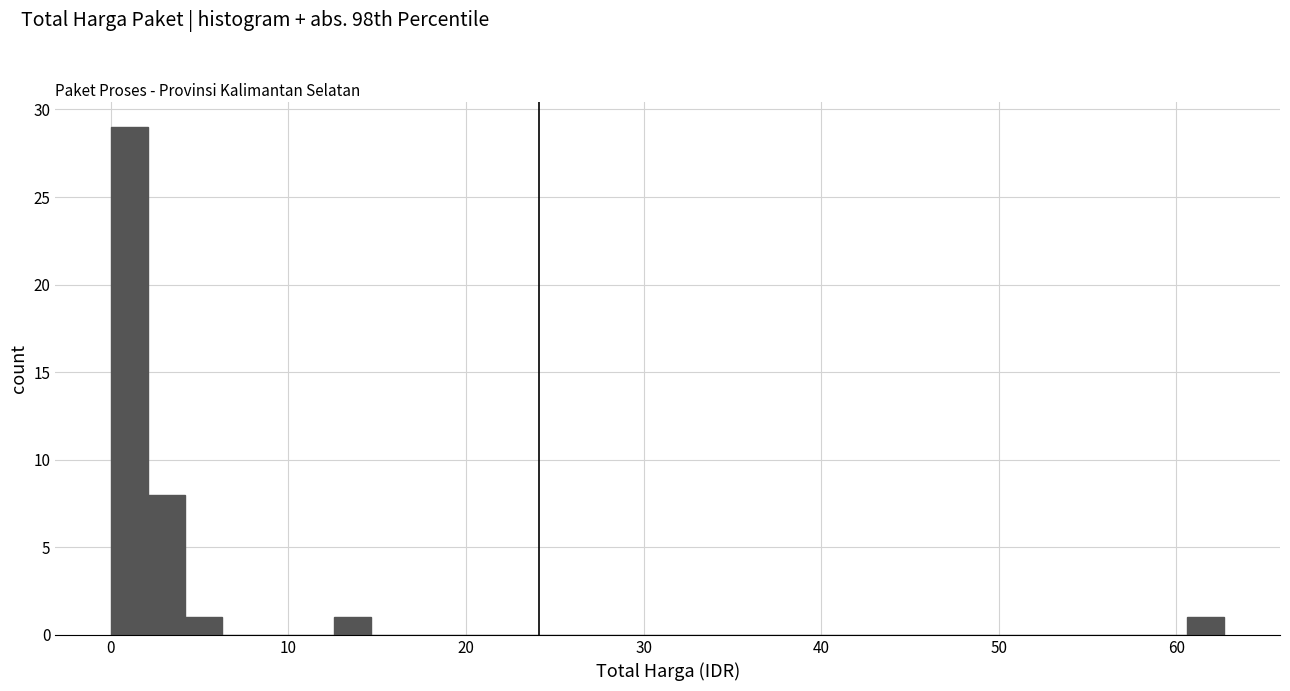

Read against the x-axis, roughly where is the centre of the tallest bar?

1